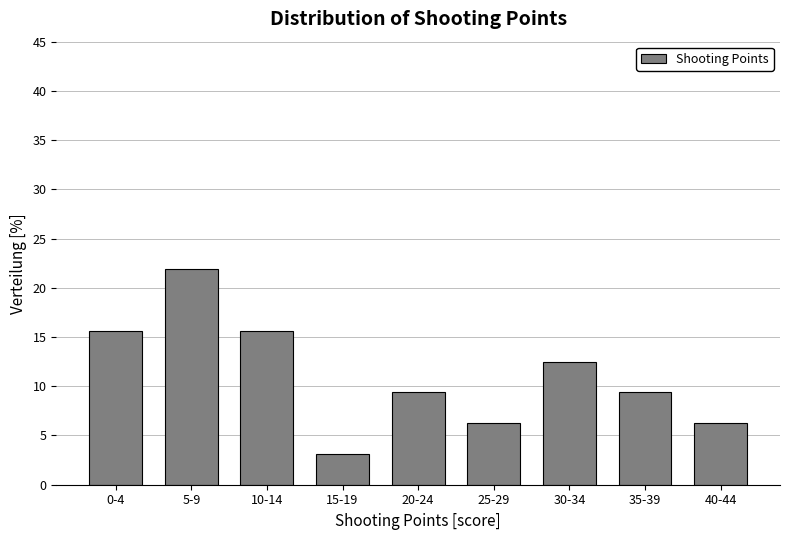

At which category does the chart reach its peak across all series?

5-9